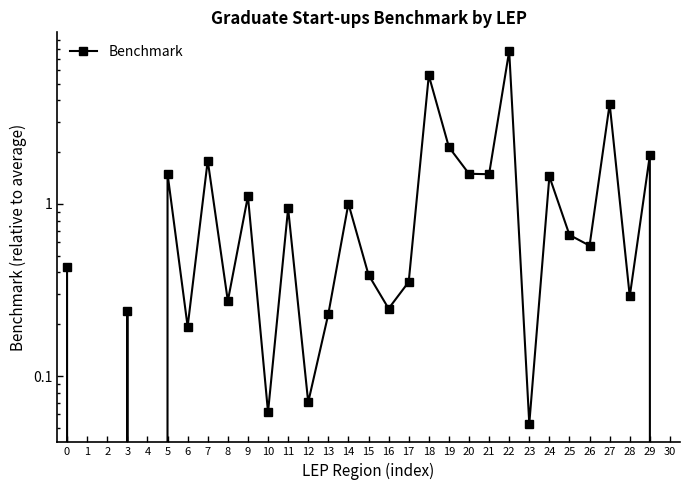

What is the change in value from 24 to 25?

-0.8